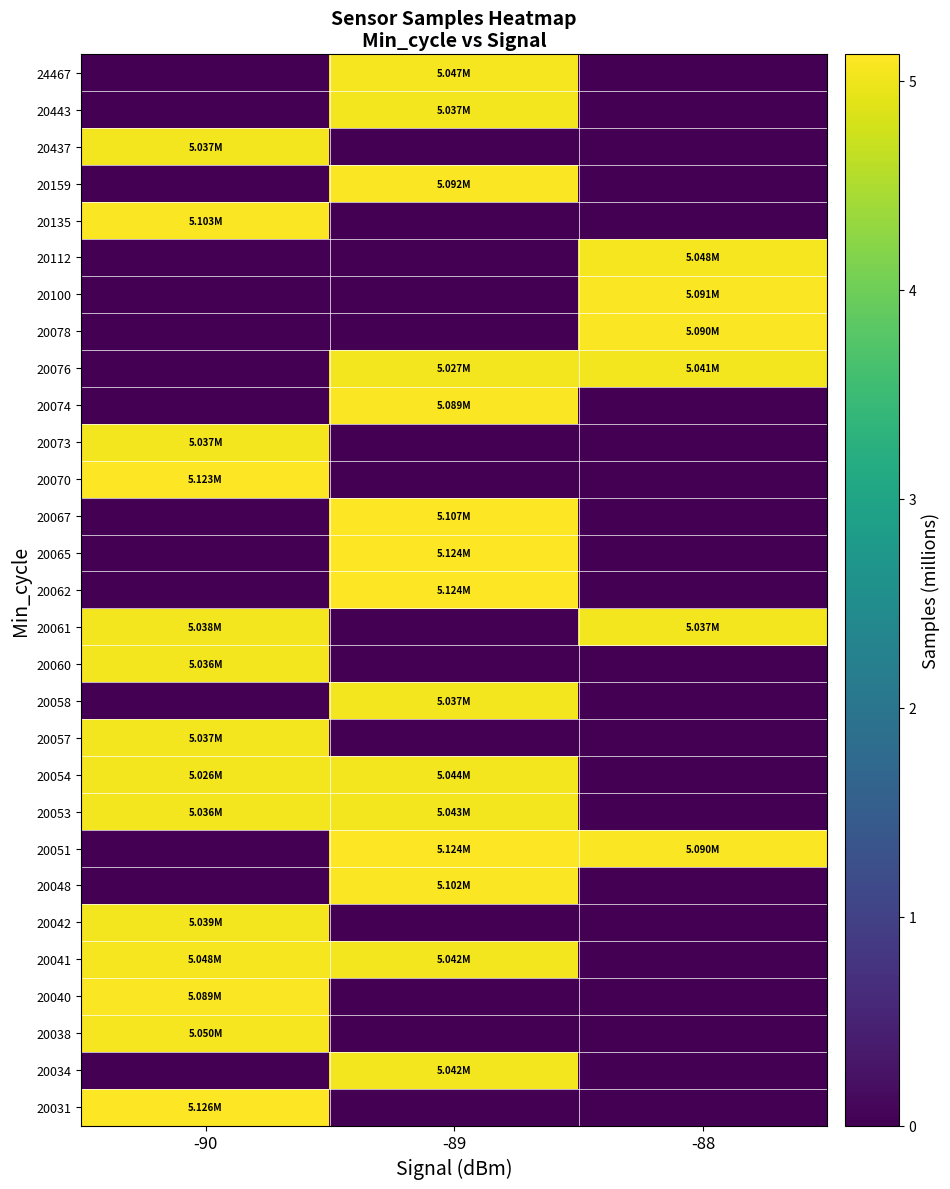

At how many categories does at least one series exceed 3?

3